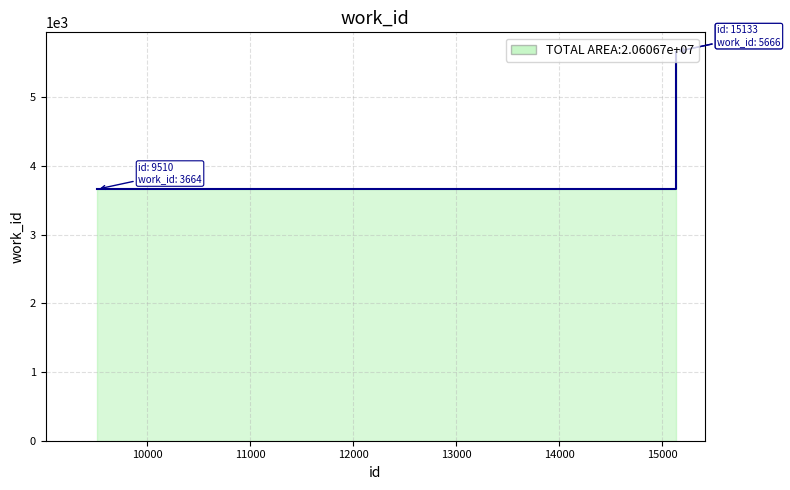

What is the sum of all values?

14996